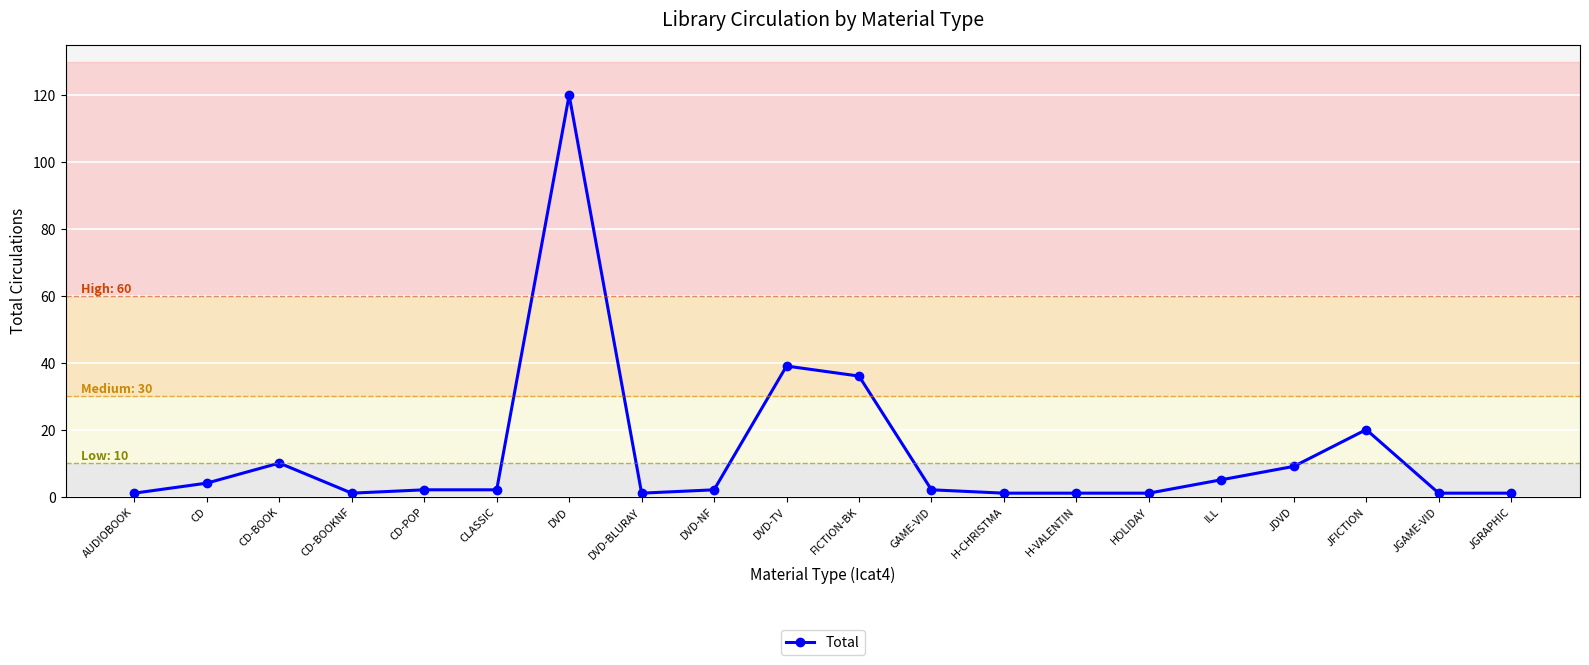

What is the average value?

13